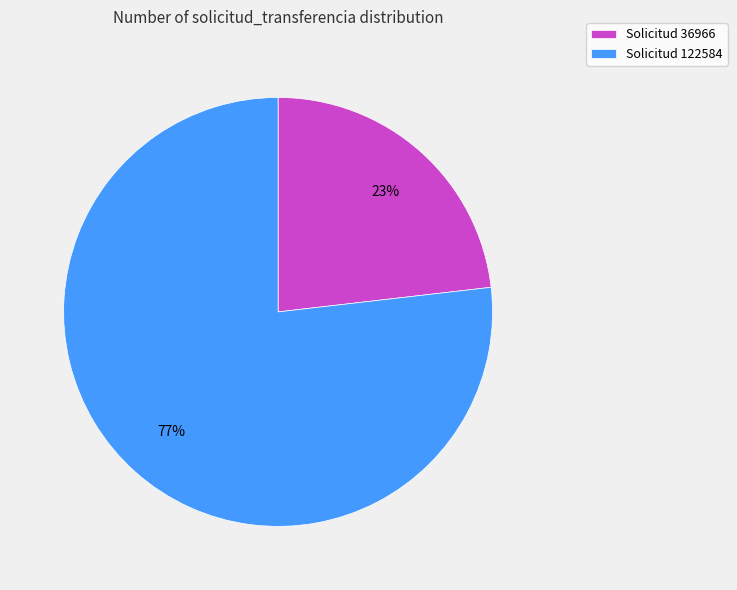

Is the sum of Solicitud 36966 and Solicitud 122584 greater than half?

Yes